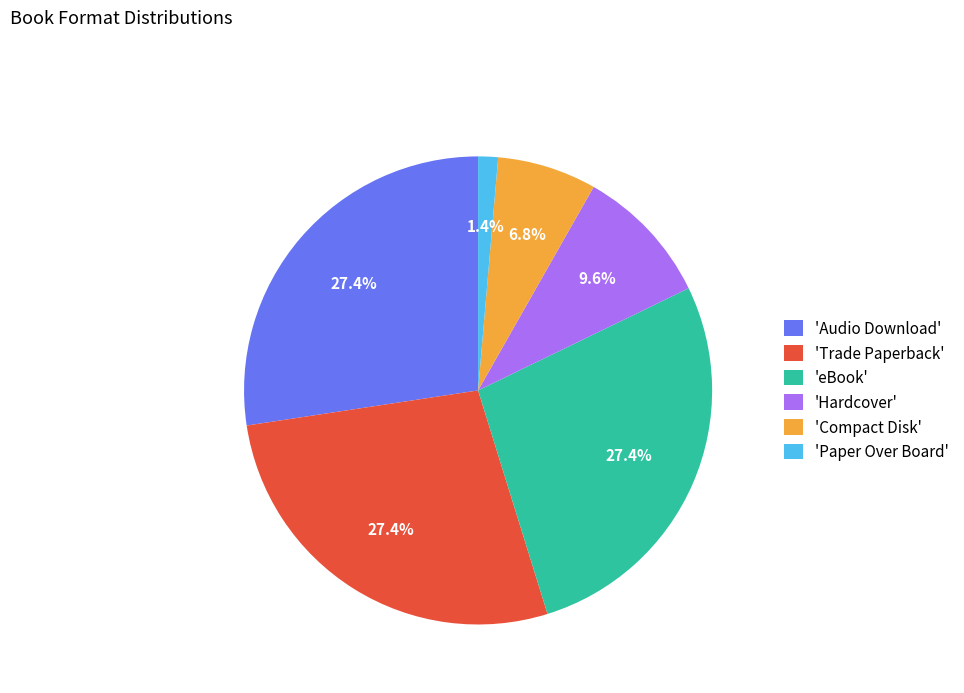

How many slices are in this pie chart?

6